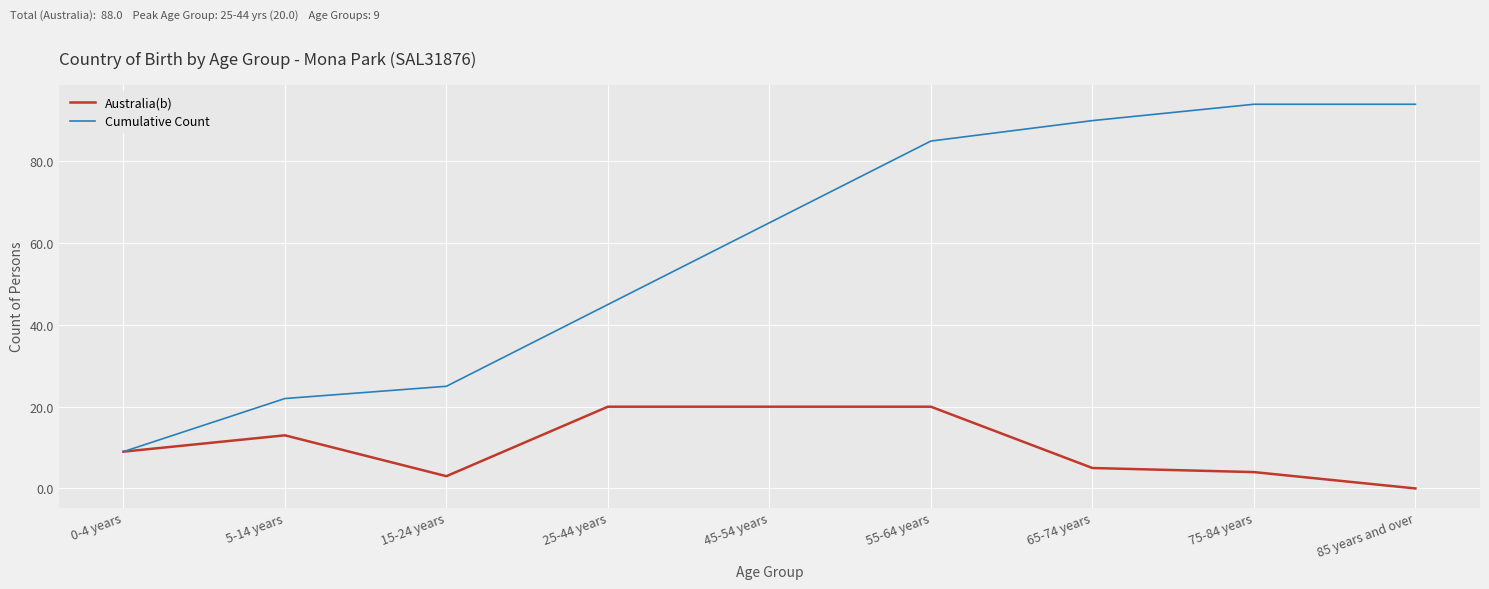

Where is Cumulative Count nearest to the value 51?

25-44 years